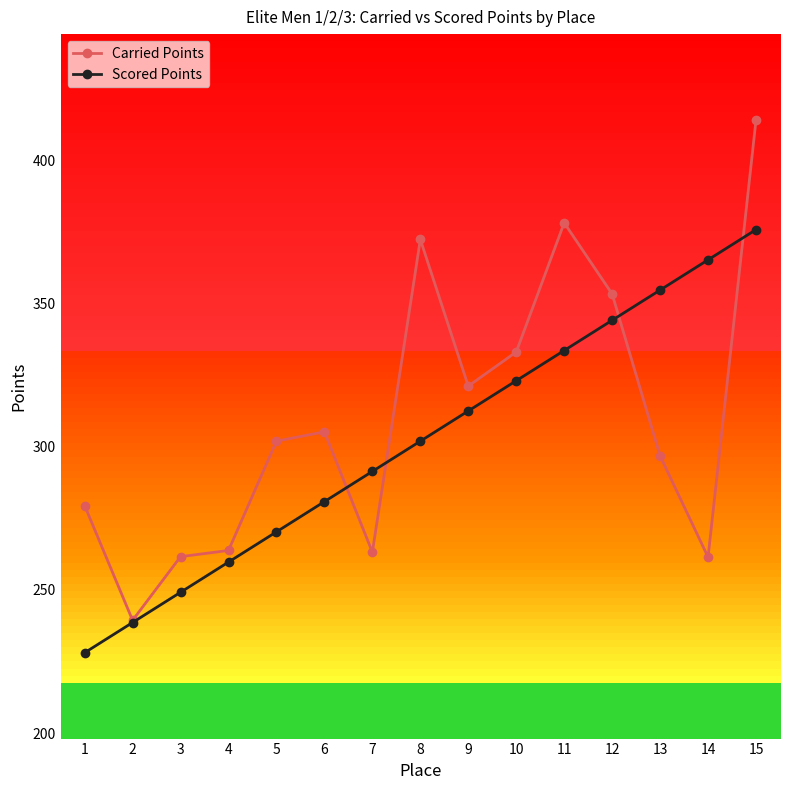

List the series in order of their peak value, highest first.

Carried Points, Scored Points